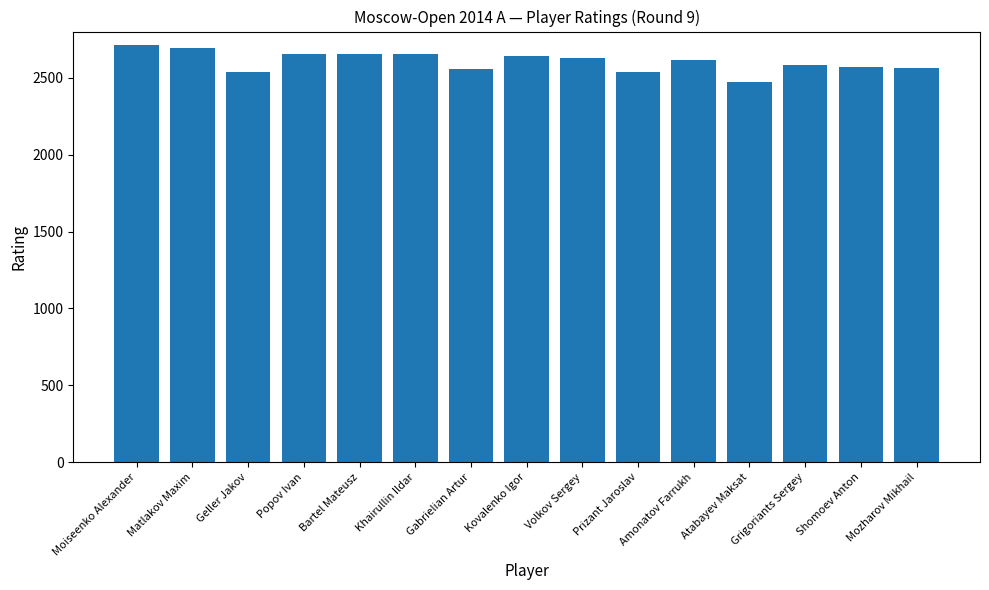

What is the change in value from Bartel Mateusz to Shomoev Anton?

-83